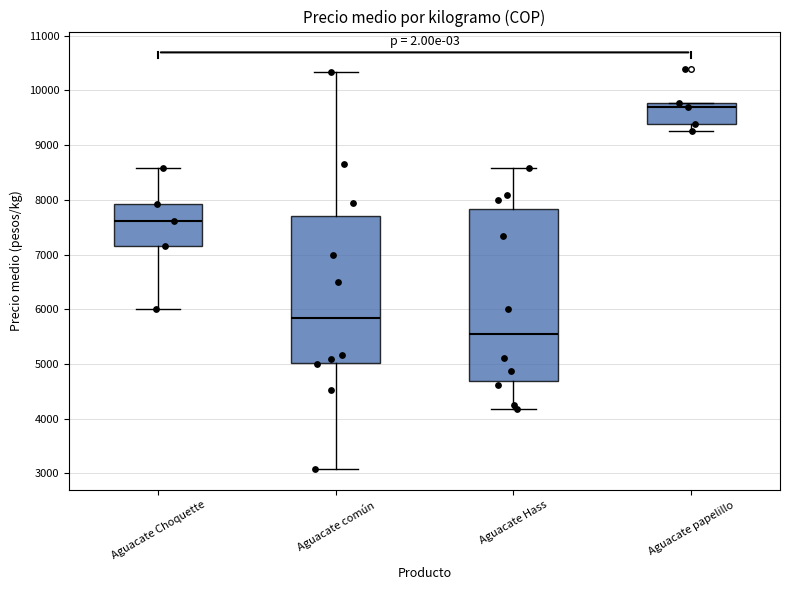

Where is the upper edge of the box for Aguacate Hass on the y-axis? The values are not printed on the chart, so give them approximately, as read against the axis.

7800